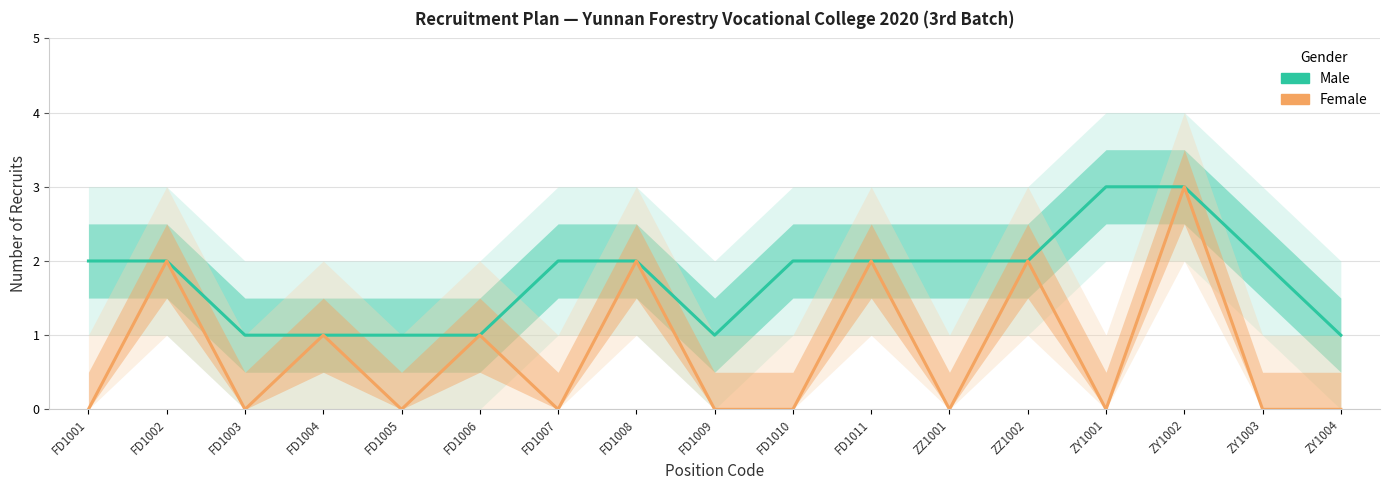

True or false: Male has a value of 1 at FD1003.

True